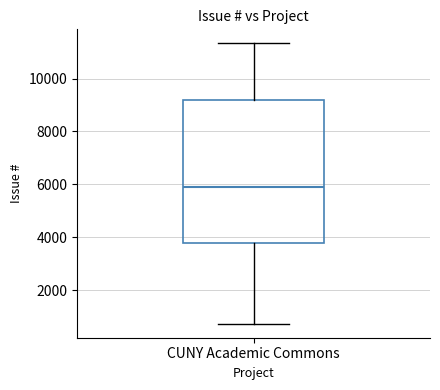

Where does the median line of the box for CUNY Academic Commons sit on the y-axis? The values are not printed on the chart, so give them approximately, as read against the axis.

6000